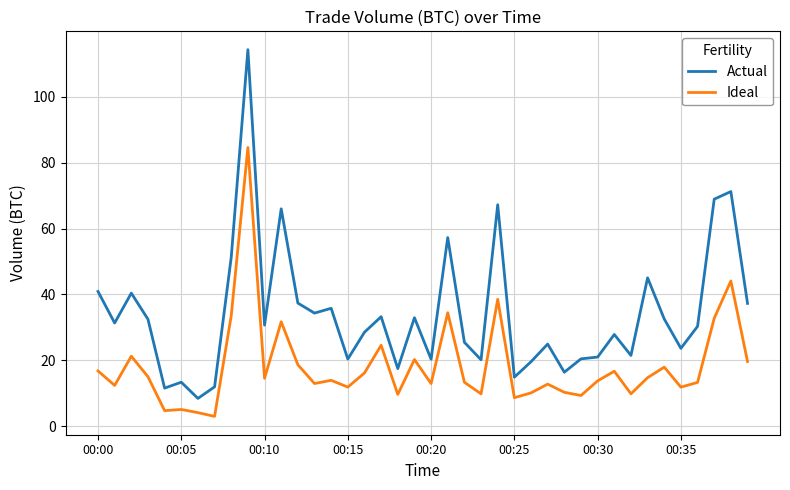

What is the difference between the maximum and minimum values in the Ideal series?

81.7